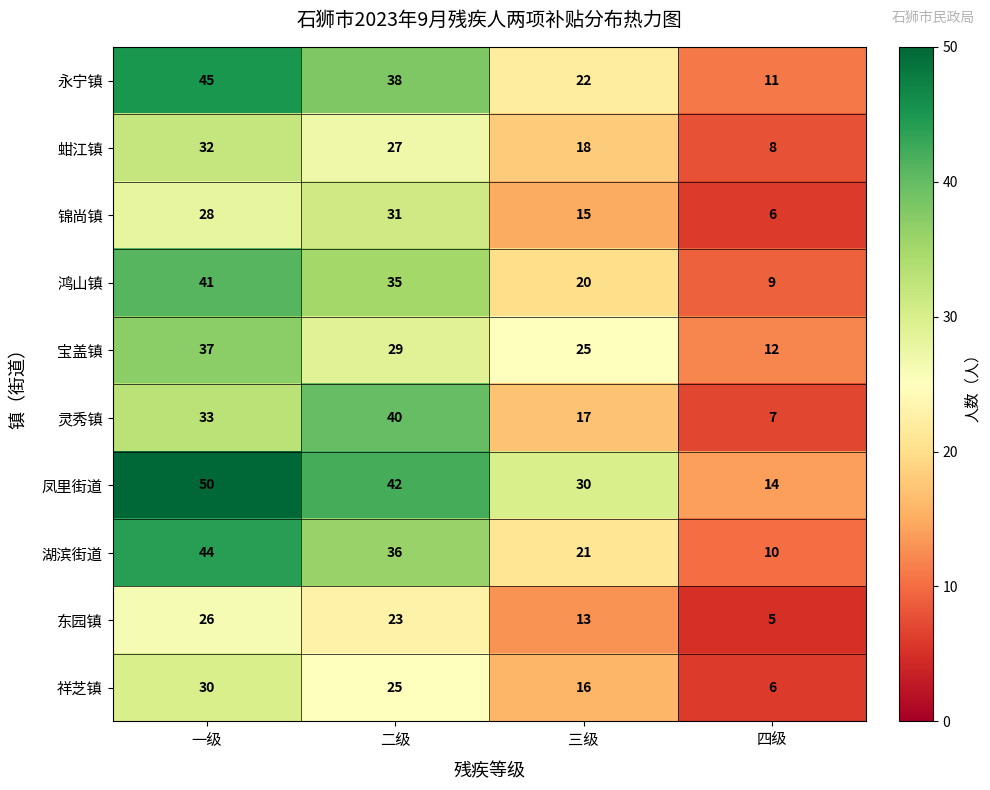

The value of 湖滨街道 at 四级 is 5. True or false?

False